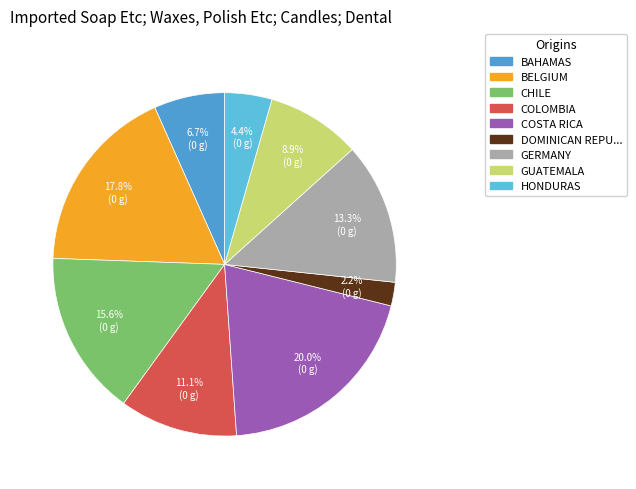

How many segments does this pie chart have?

9